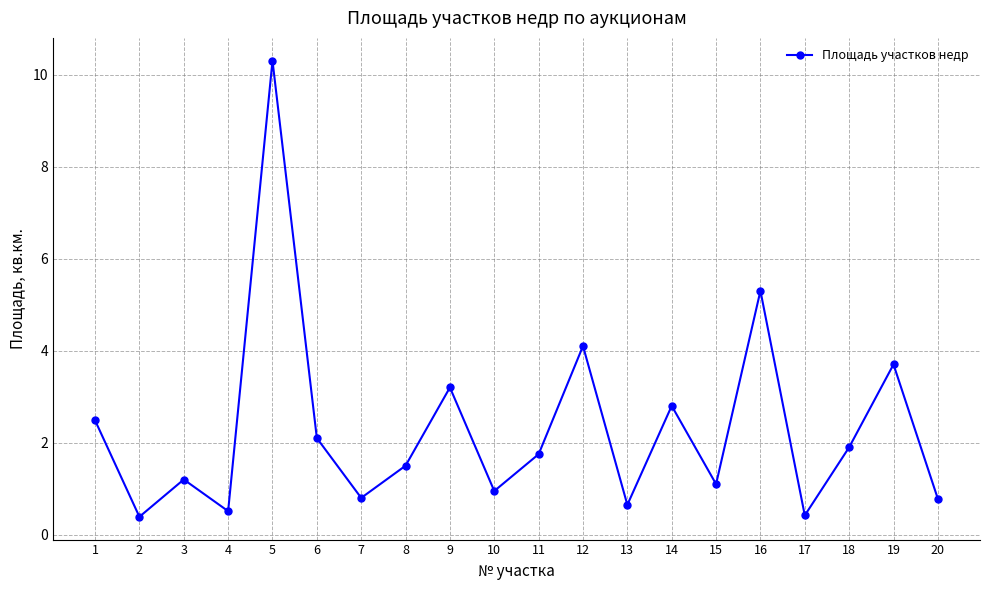

How many points are lower than both their immediate neighbors (excluding endpoints)?

7